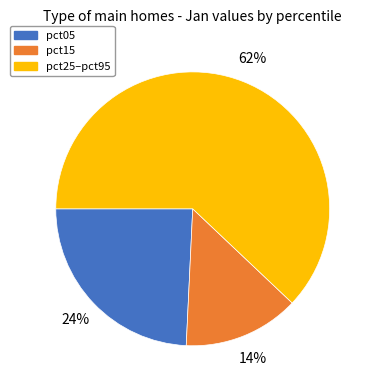

The pct05 slice represents 24% of the pie. True or false?

True